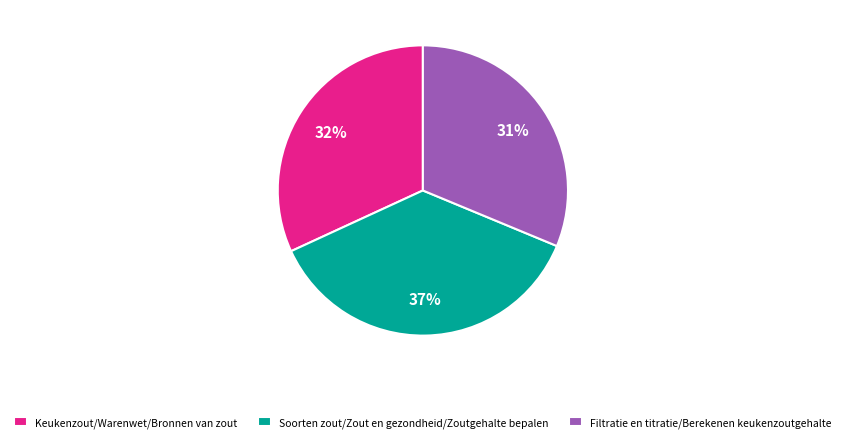

Rank the categories by value from lowest to highest.

Filtratie en titratie/Berekenen keukenzoutgehalte, Keukenzout/Warenwet/Bronnen van zout, Soorten zout/Zout en gezondheid/Zoutgehalte bepalen